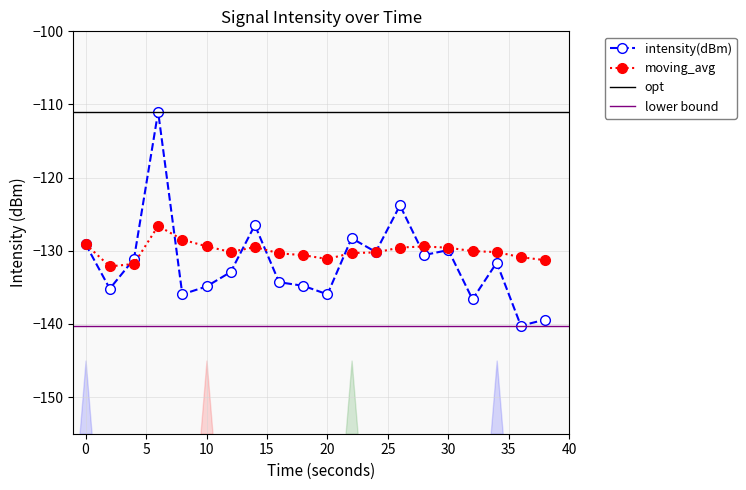

Does the chart have visible grid lines?

Yes